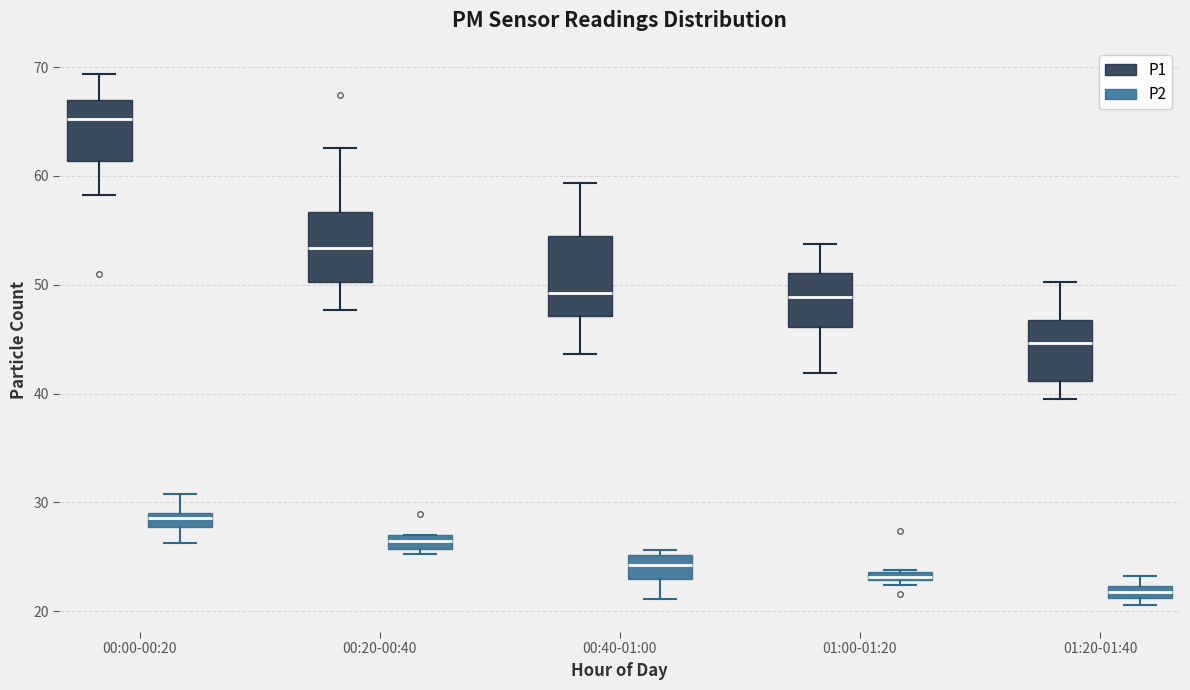

Which box has the lowest median line?

01:20-01:40 (P2)